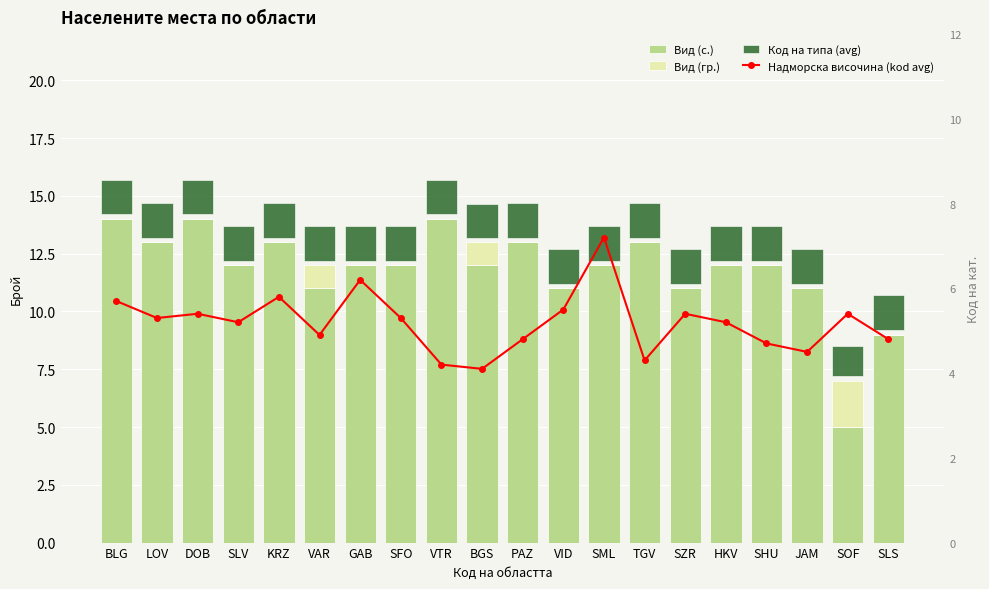

What is the total value across all series at GAB?

19.7